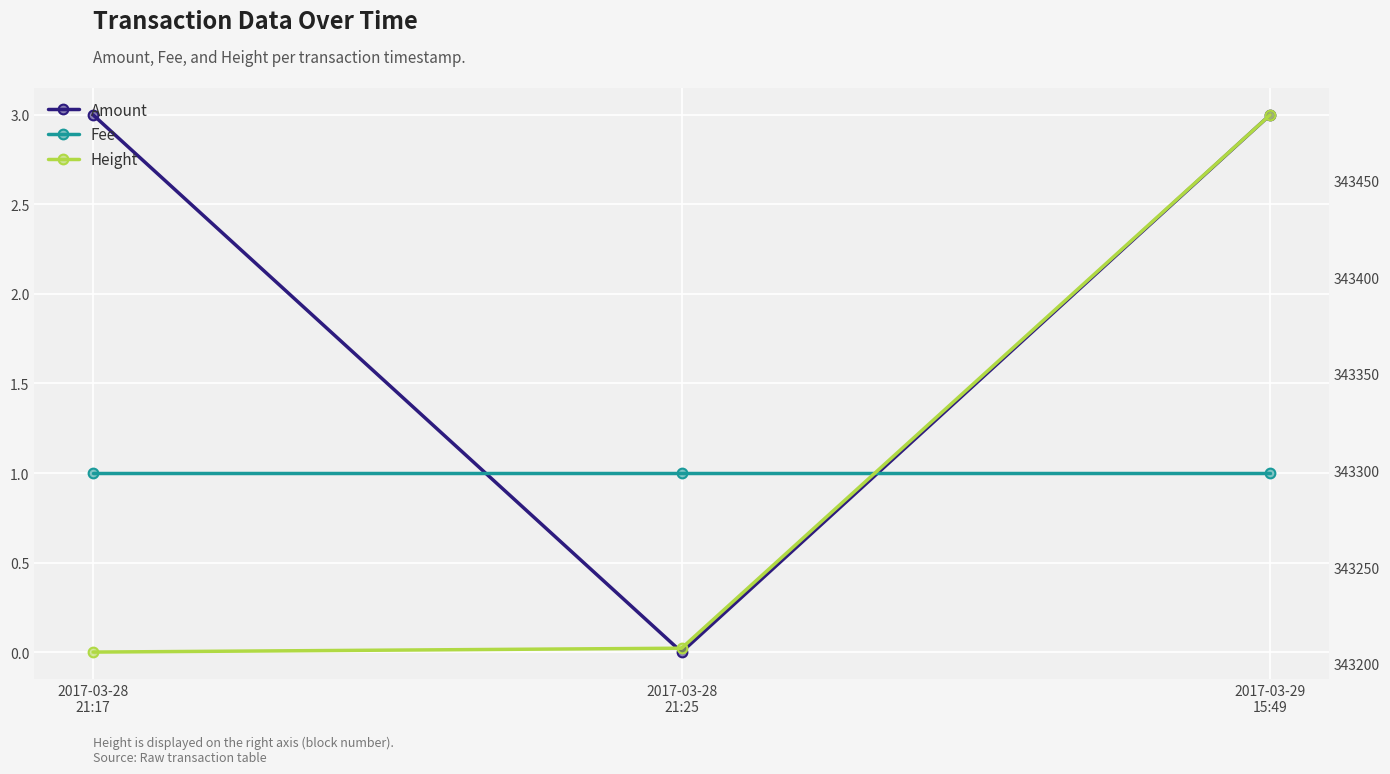

At 2017-03-29
15:49, list the series in order from largest to smallest.

Height, Amount, Fee